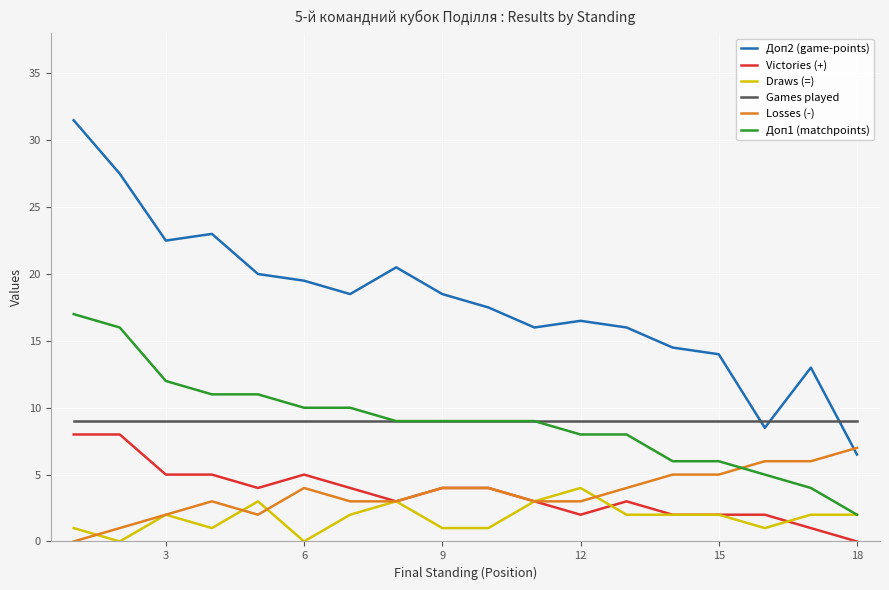

True or false: Losses (-) and Games played intersect in this chart.

False